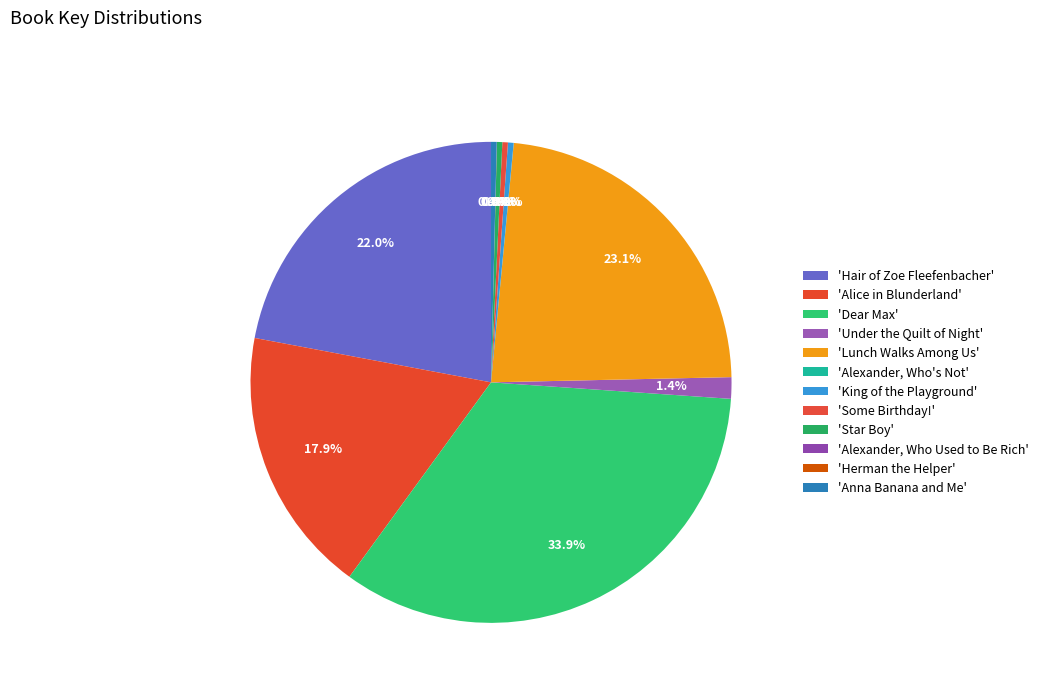

How many segments does this pie chart have?

12